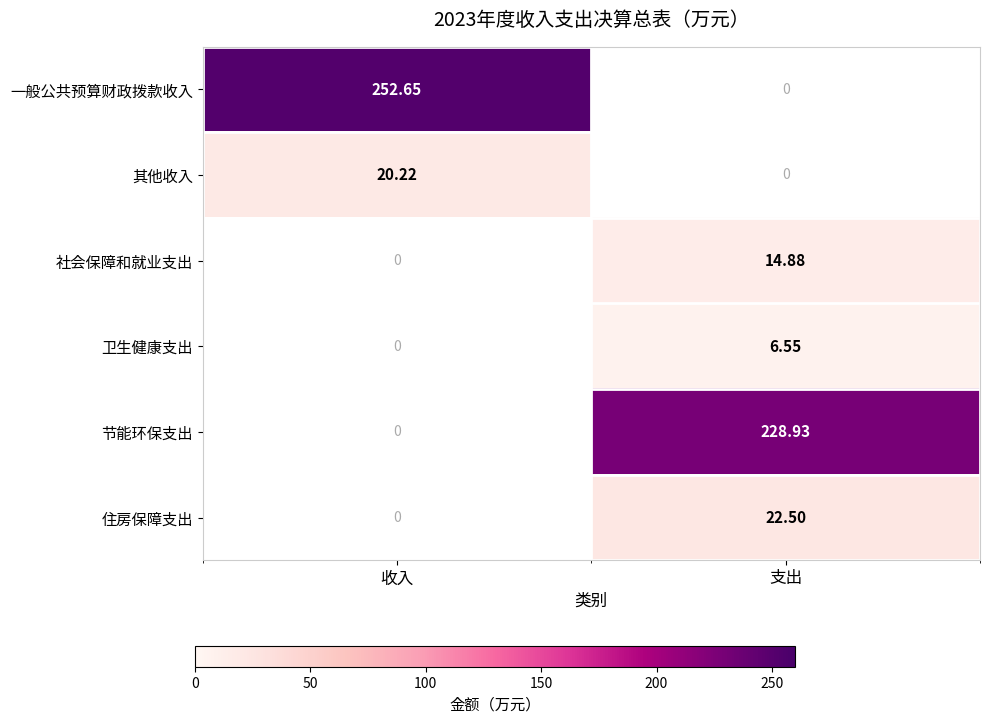

At which category does the chart reach its peak across all series?

收入